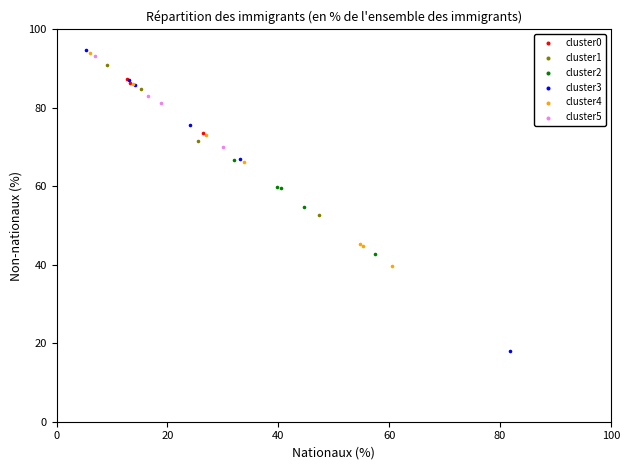

What are all the series names shown in the legend?

cluster0, cluster1, cluster2, cluster3, cluster4, cluster5